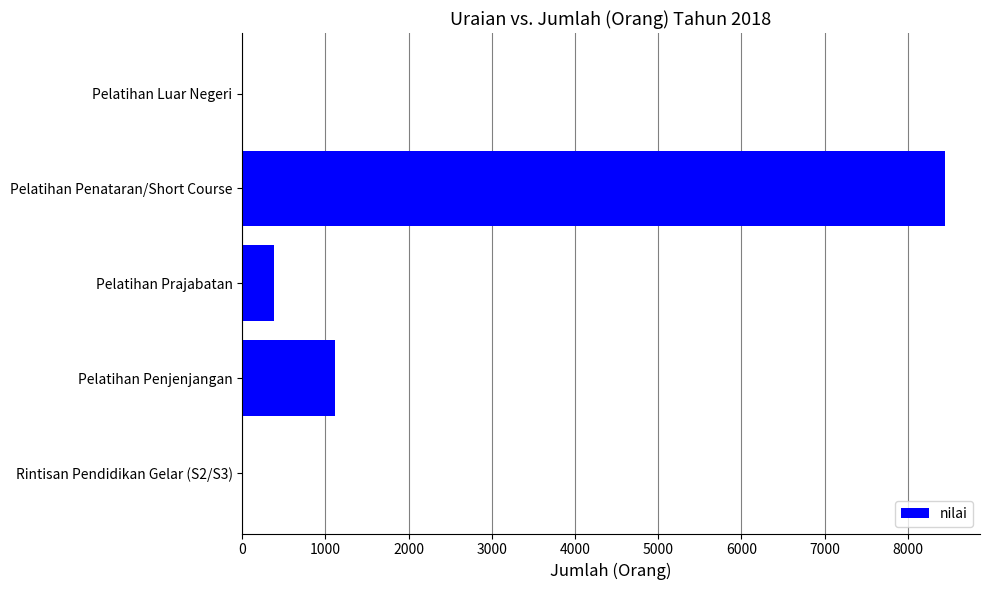

What is the sum of all values?

9958